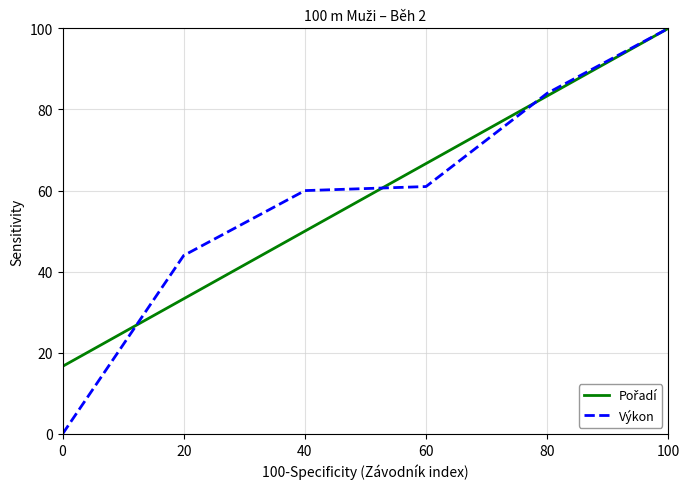

What is the spread (max minus min) of values at 0?

16.7